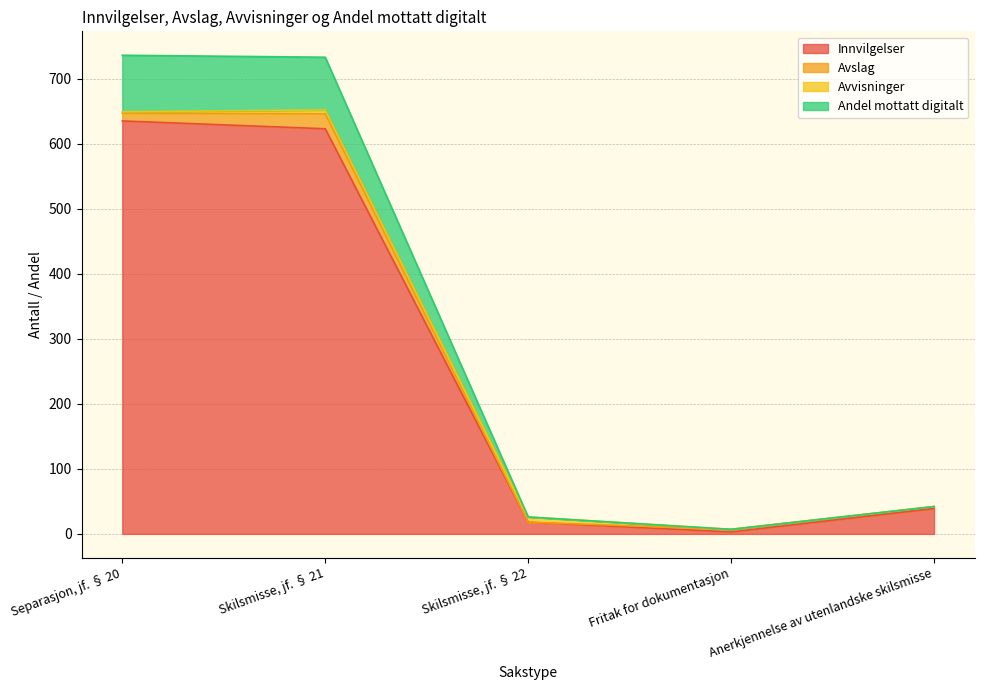

What is the highest value of the Innvilgelser series?

635